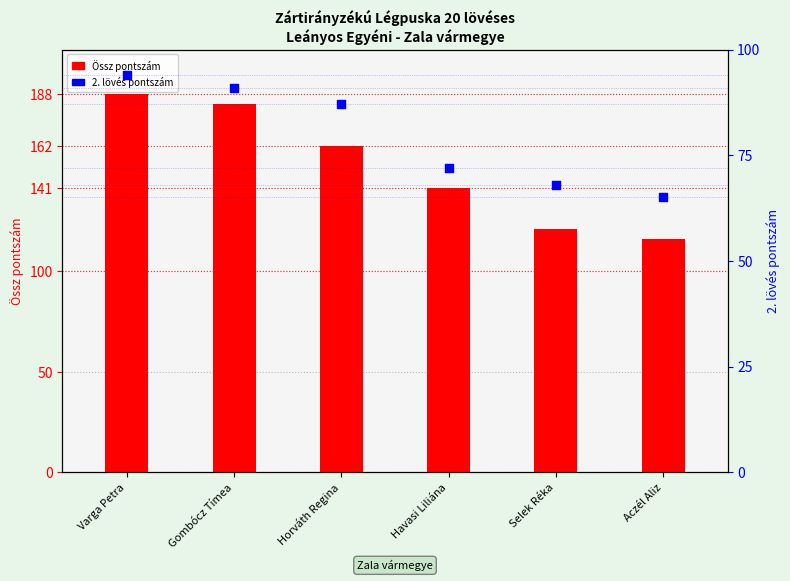

What are all the series names shown in the legend?

Össz pontszám, 2. lövés pontszám